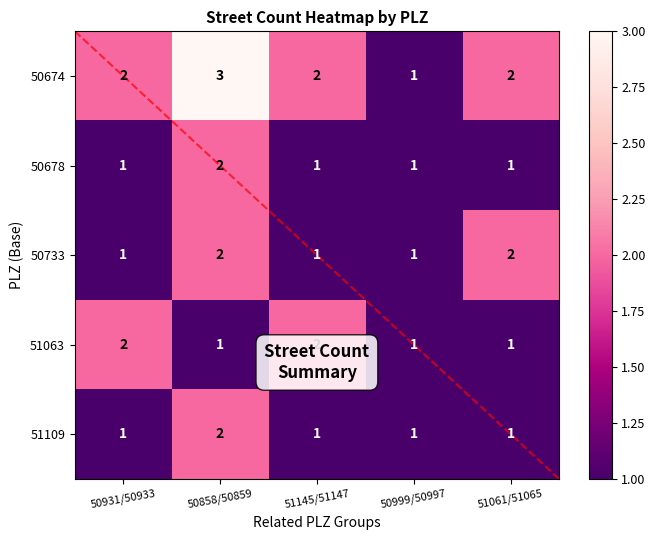

Which series has the widest spread of values?

50674